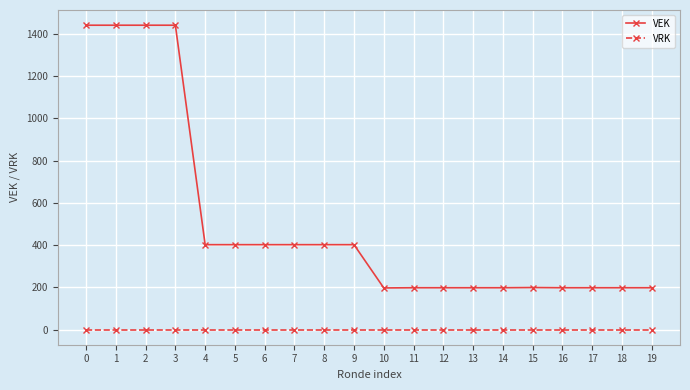

What is the highest value of the VEK series?

1442